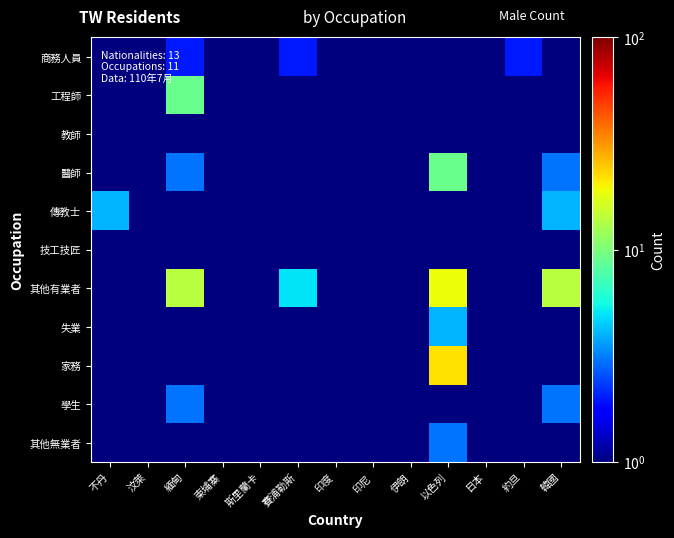

Which series has the largest total across all categories?

其他有業者